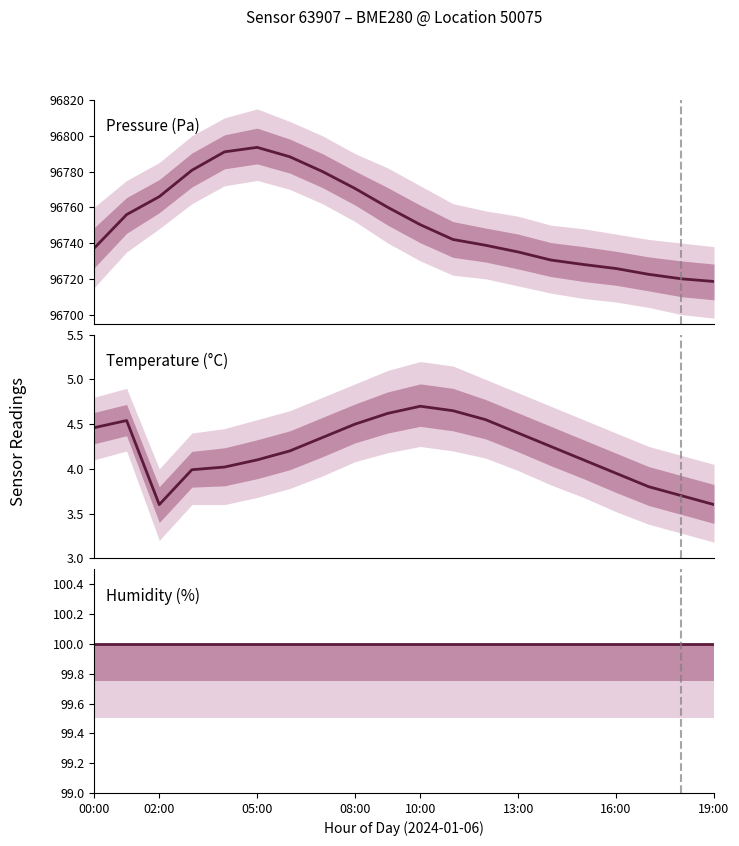

What is the value of the Humidity (%) point at the 5th from the left?

100.0